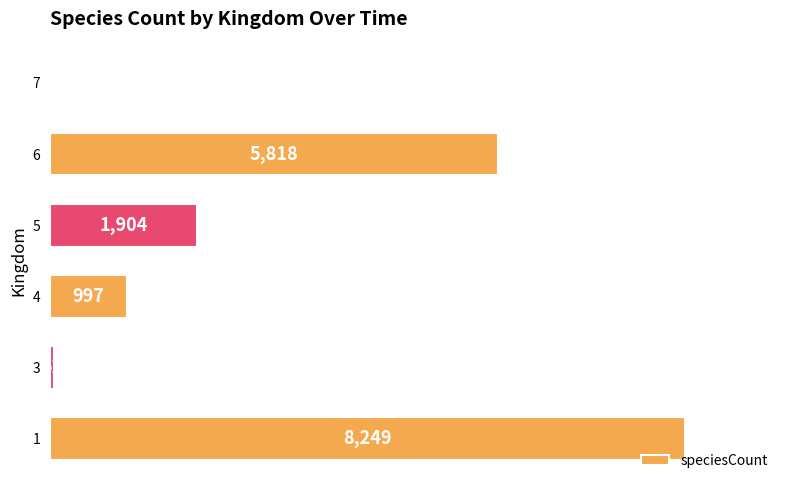

What value does the data have at 1?

8249